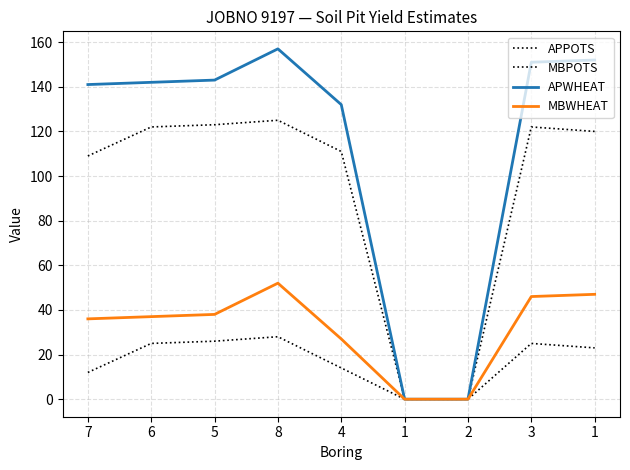

How many lines are shown in the chart?

4